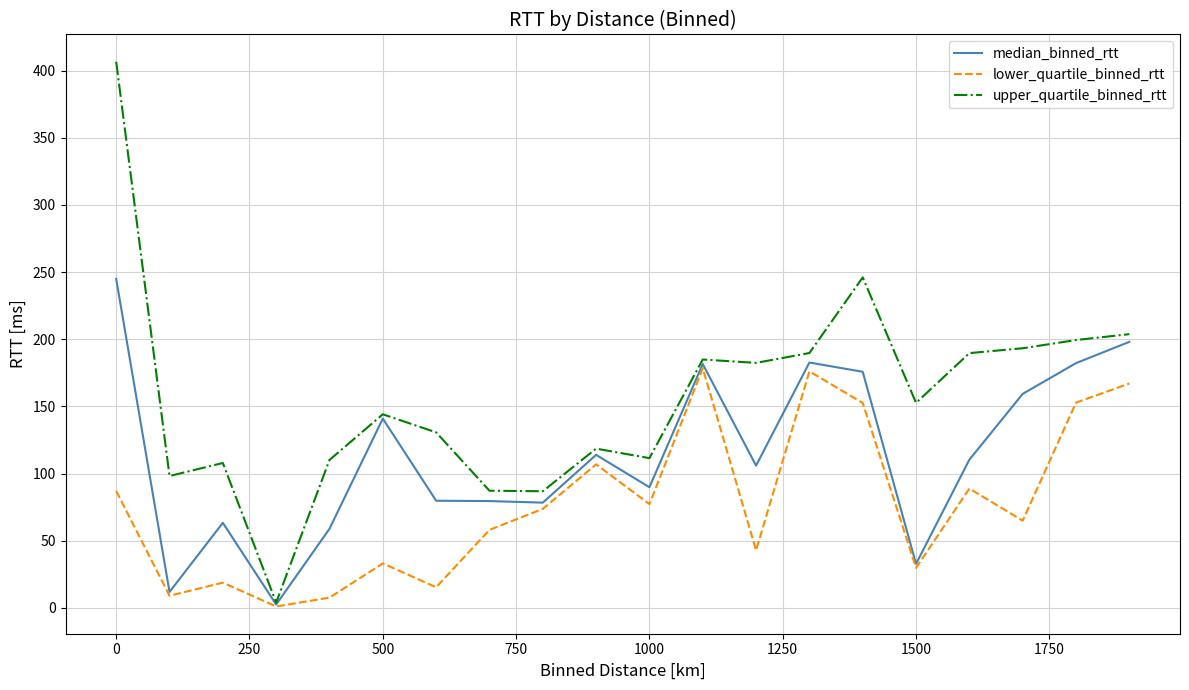

Which series has the largest total across all categories?

upper_quartile_binned_rtt